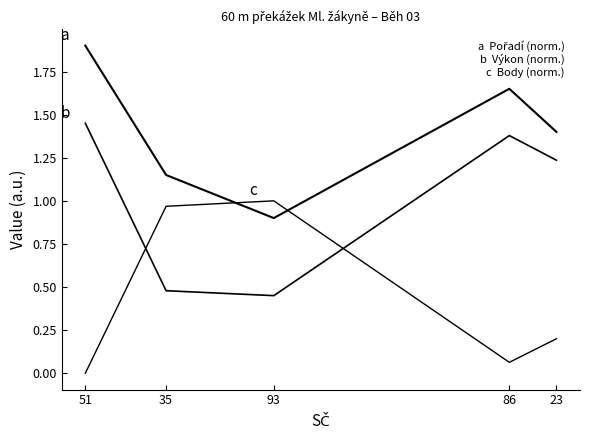

What is the total value across all series at 51?

3.3